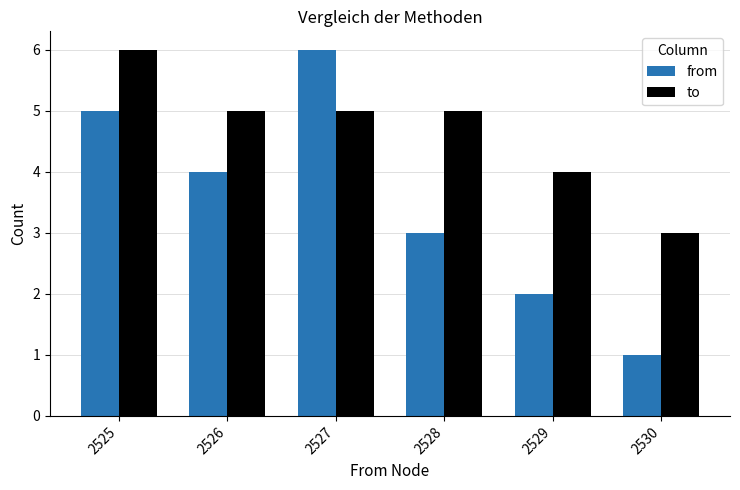

What is the value of the from bar at the 1st from the left?

5